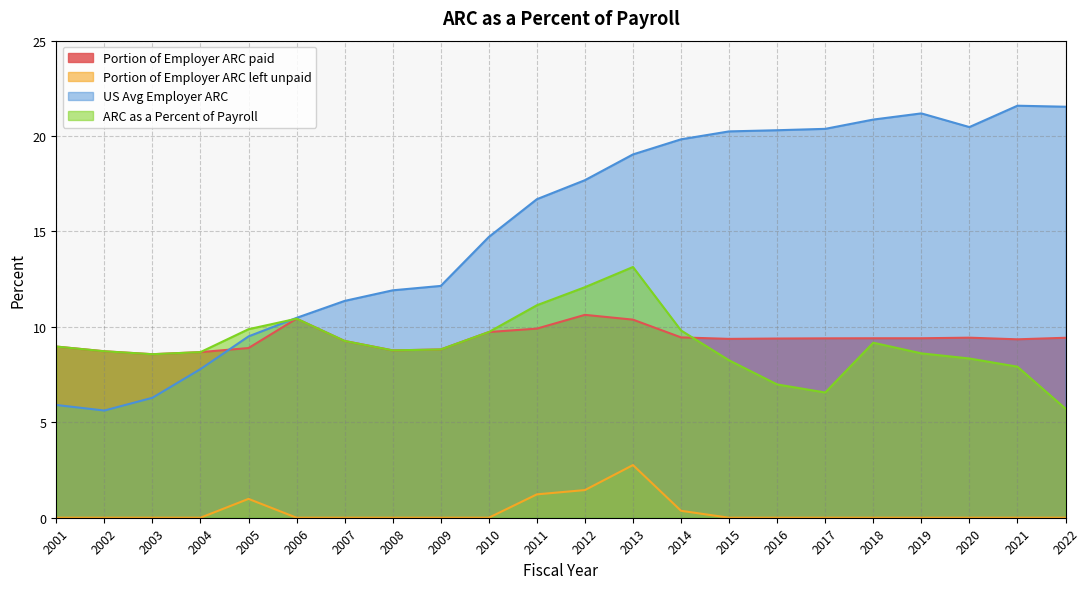

True or false: Portion of Employer ARC left unpaid has more than 1 interior local peaks.

True